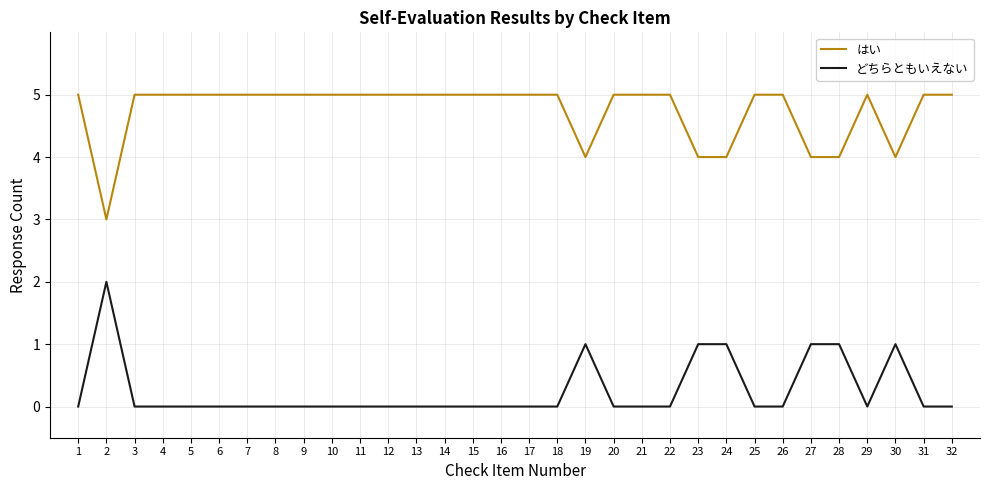

True or false: はい and どちらともいえない cross at least once.

False